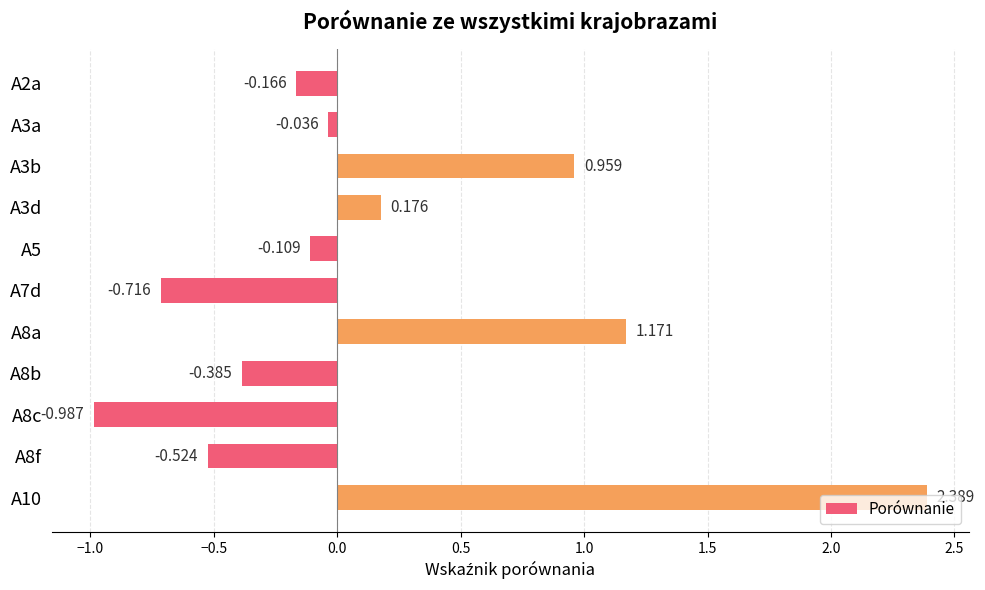

What is the sum of all values?

1.8